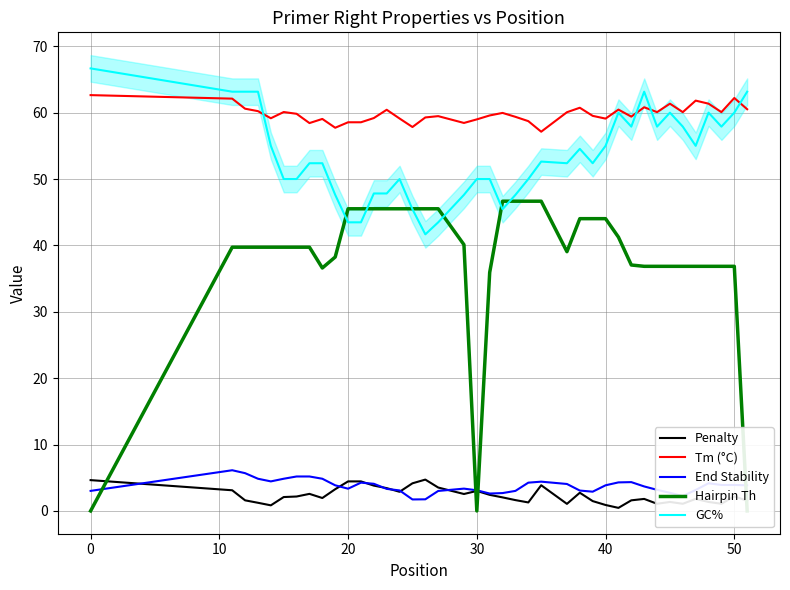

True or false: End Stability and GC% cross at least once.

False